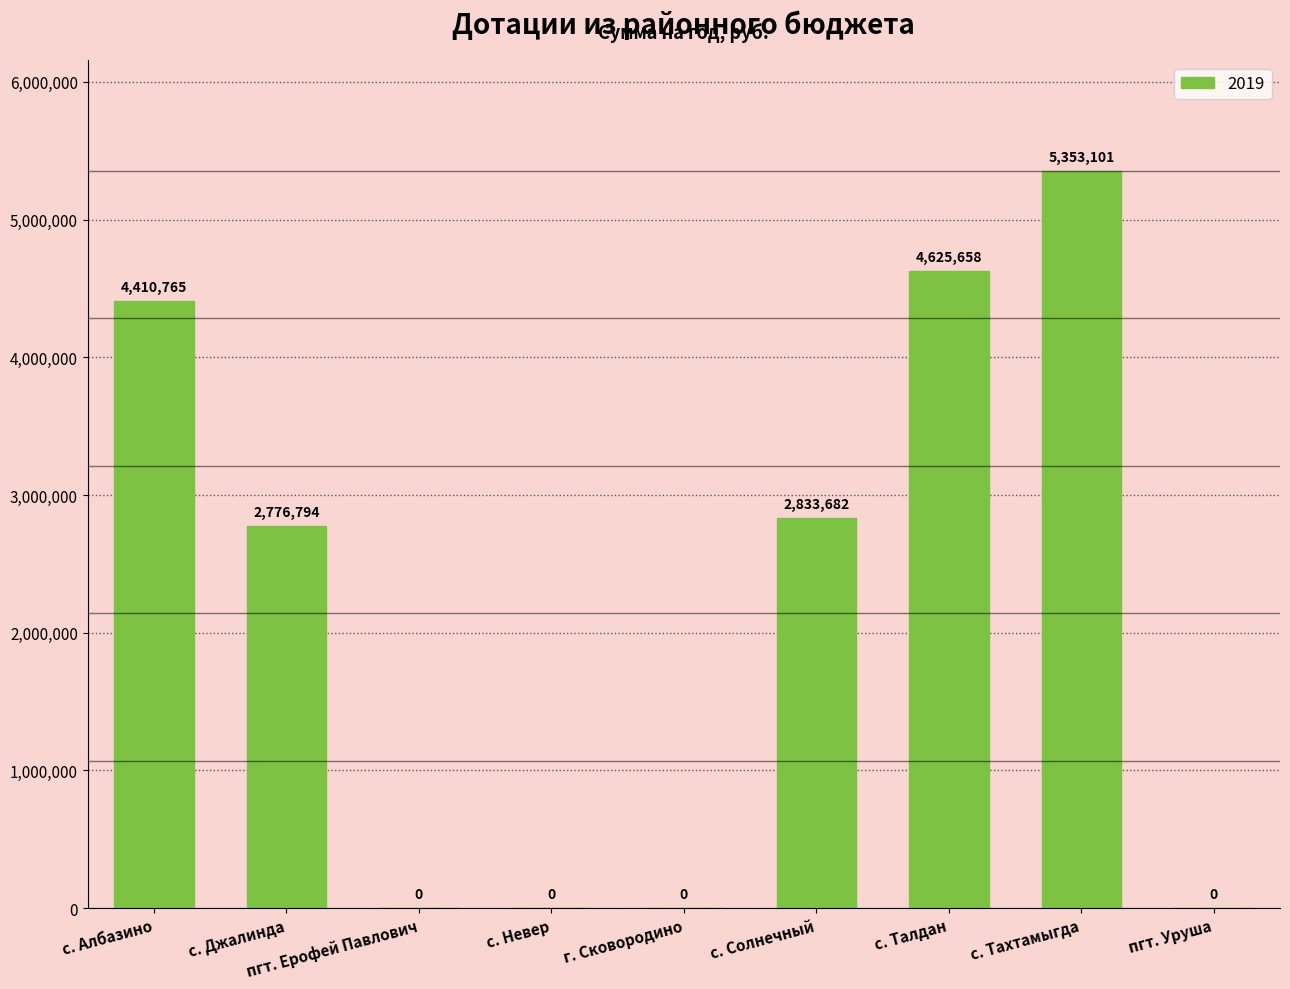

The value at г. Сковородино is 0. True or false?

True